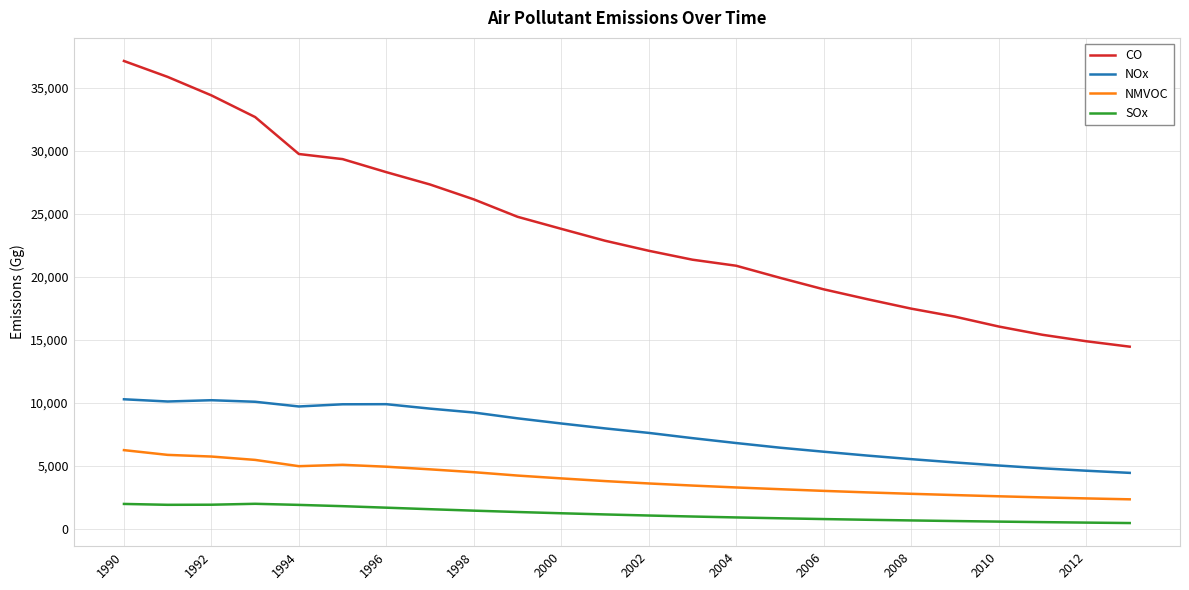

List the series in order of their peak value, highest first.

CO, NOx, NMVOC, SOx